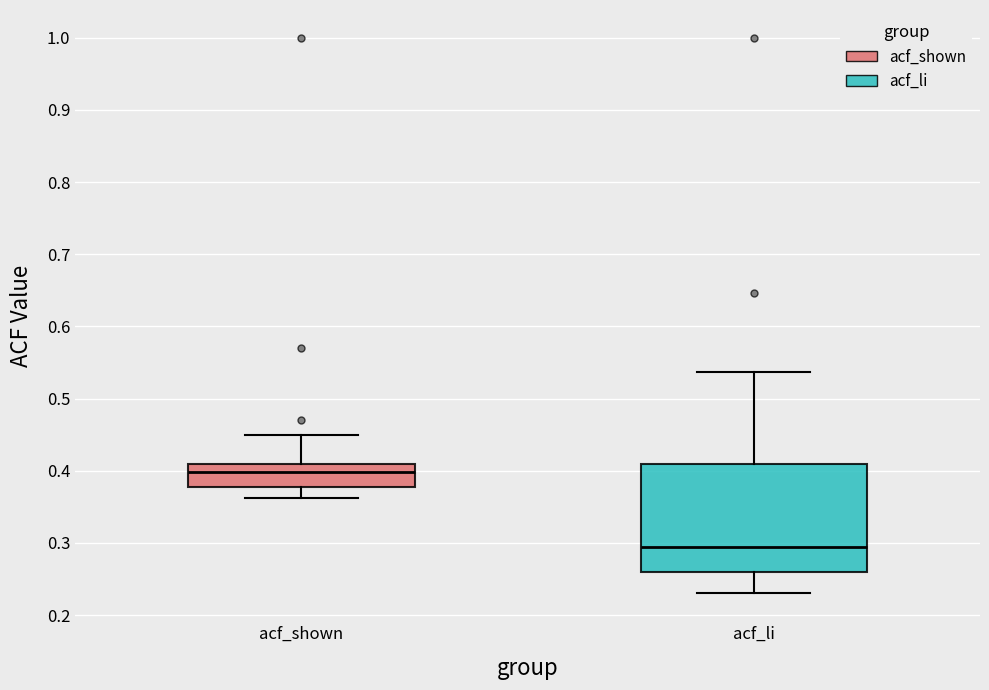

Where is the lower edge of the box for acf_shown on the y-axis? The values are not printed on the chart, so give them approximately, as read against the axis.

0.38